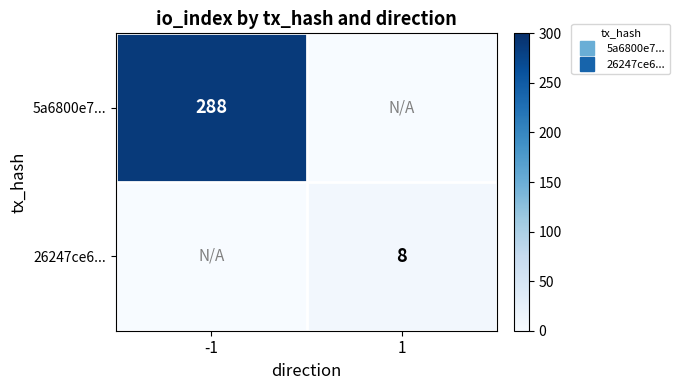

What is the average value of the 5a6800e7... series?

144